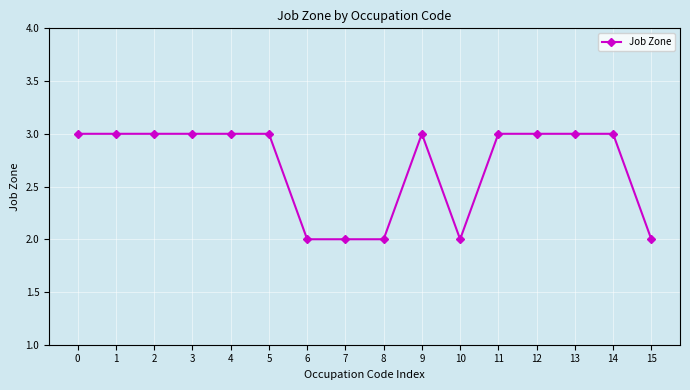

What is the greatest value displayed?

3